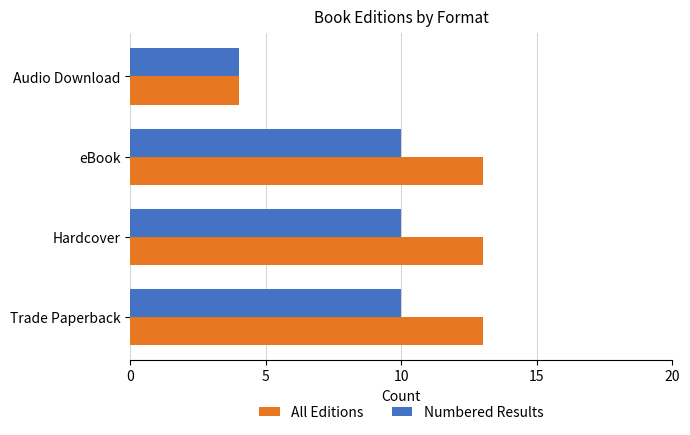

The value of Numbered Results at Hardcover is 10. True or false?

True